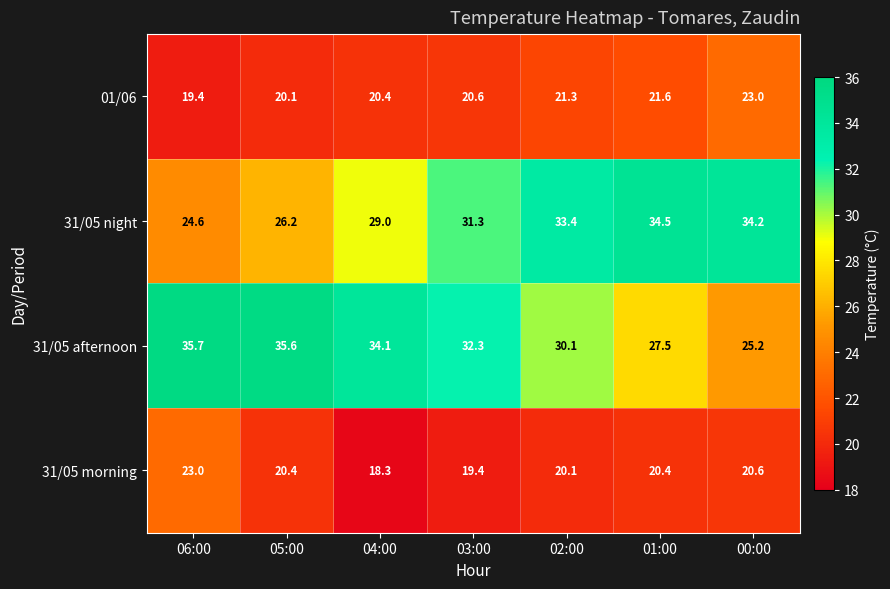

At which category does the chart reach its peak across all series?

06:00